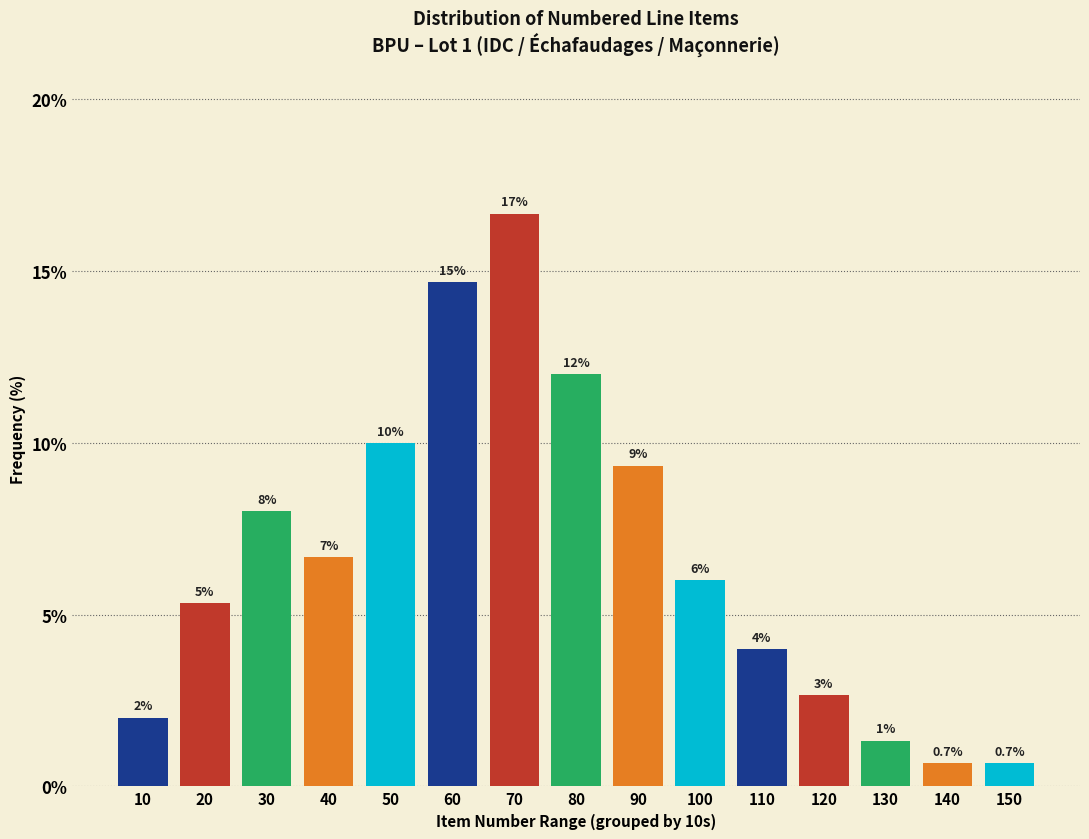

What is the difference between the maximum and minimum values?

16.0